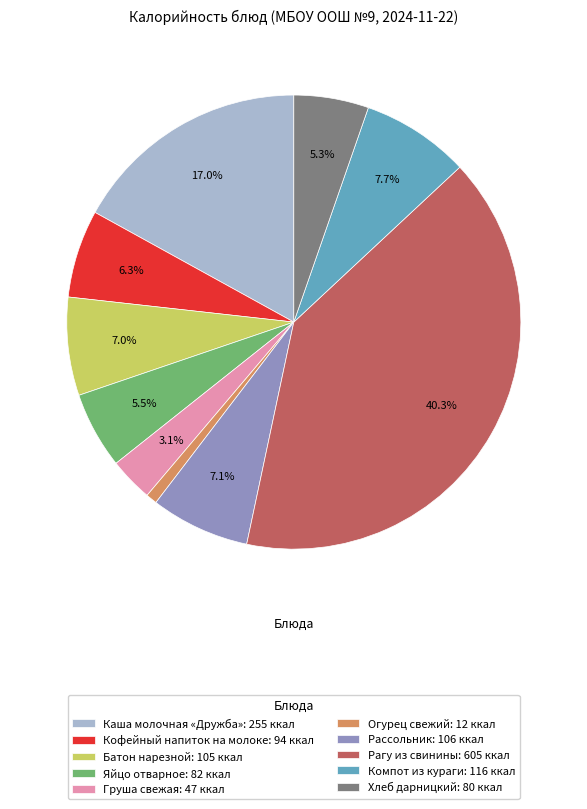

To the nearest percent, what is the combined percentage of Хлеб дарницкий and Каша молочная «Дружба»?

22%